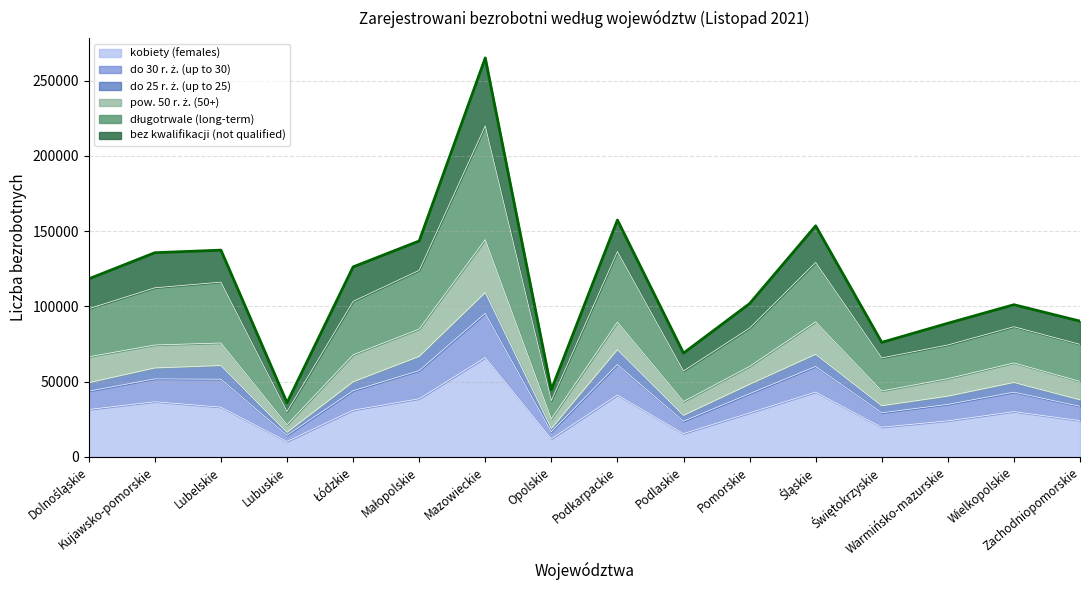

What is the lowest value of the kobiety (females) series?

10283